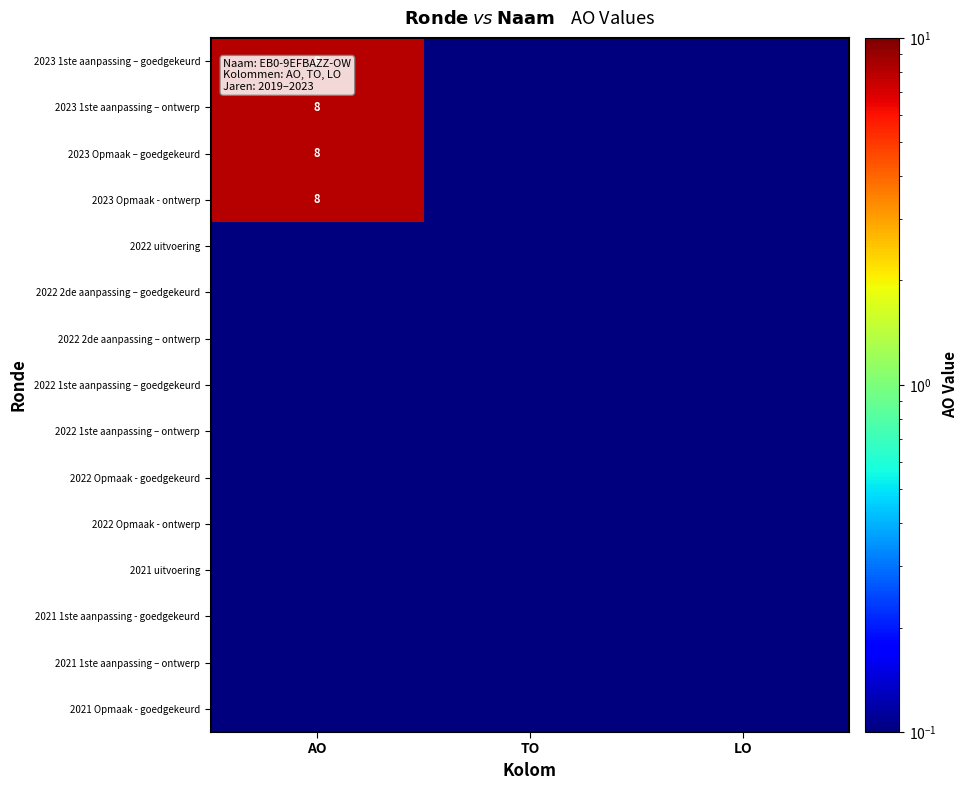

The value of 2023 Opmaak – goedgekeurd at AO is 1.9. True or false?

False